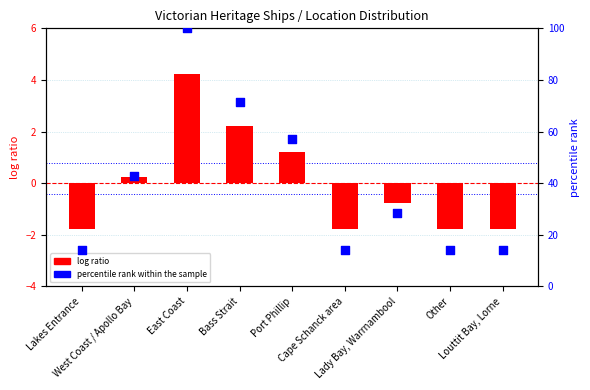

Which series reaches the minimum Y coordinate?

log ratio